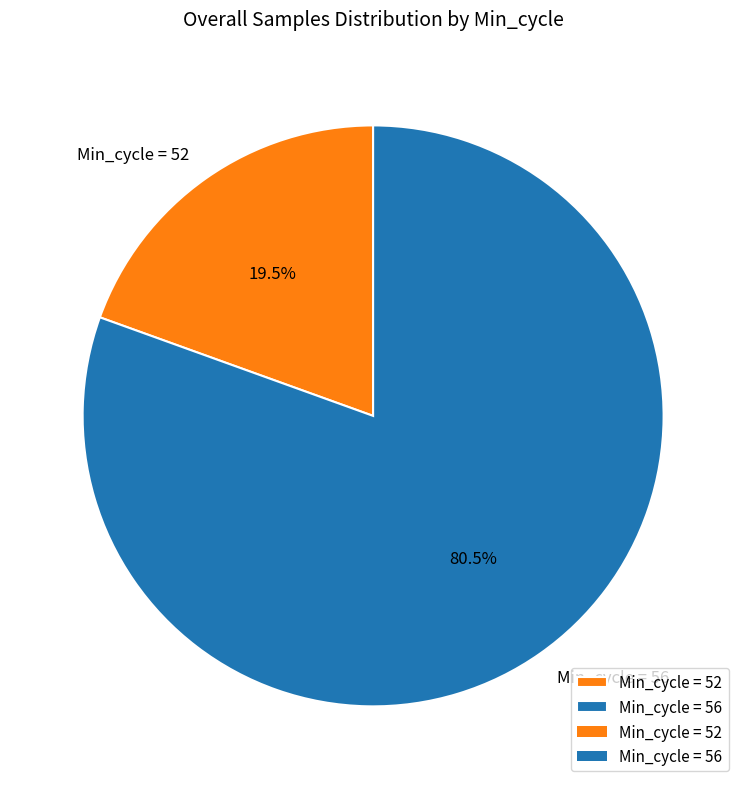

Is there a majority slice in this chart?

Yes